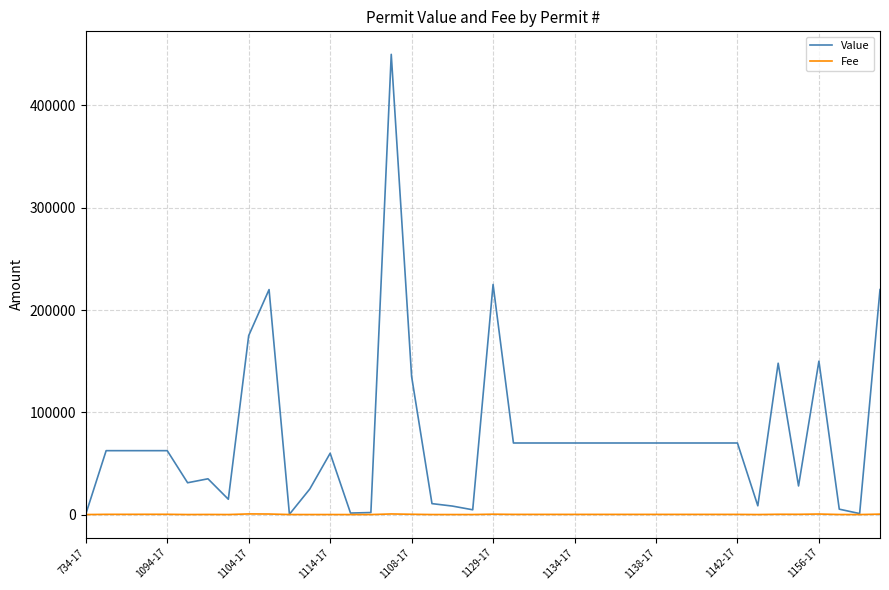

Which series has the largest range (max minus min)?

Value